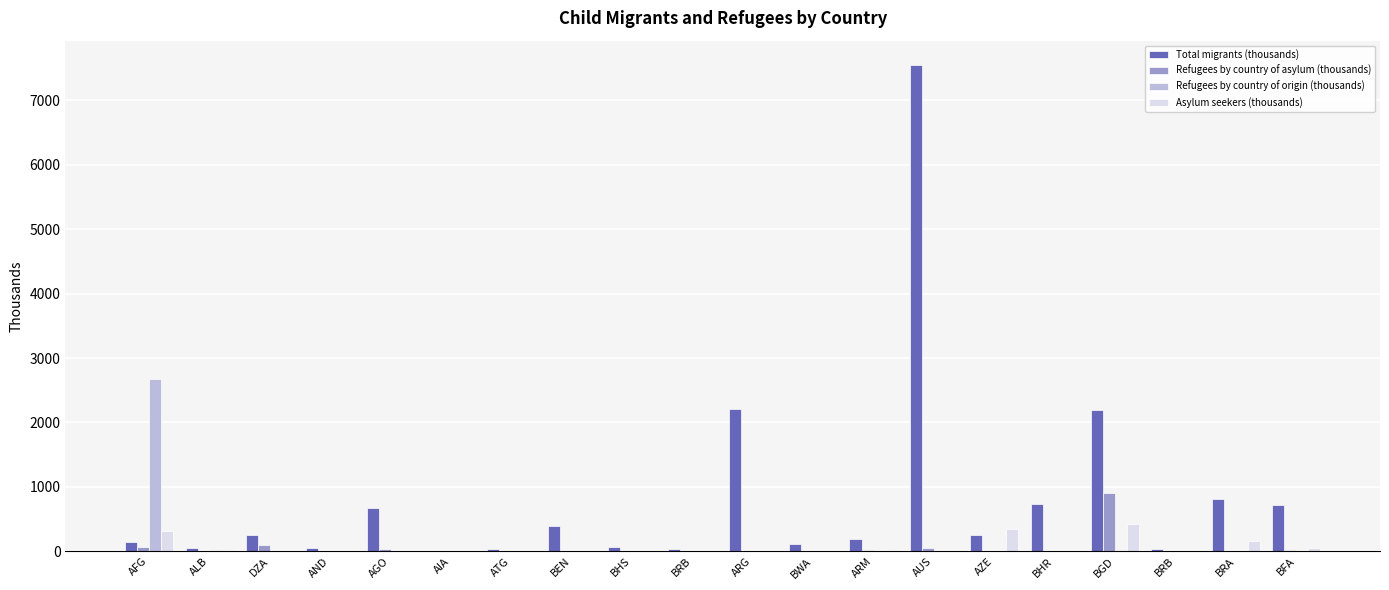

Which series has the largest range (max minus min)?

Total migrants (thousands)